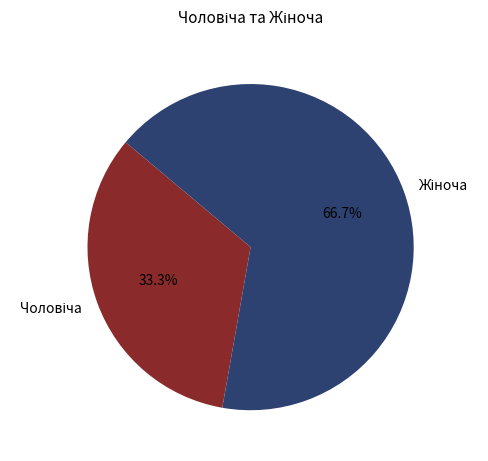

Is there any slice that represents more than half of the pie?

Yes